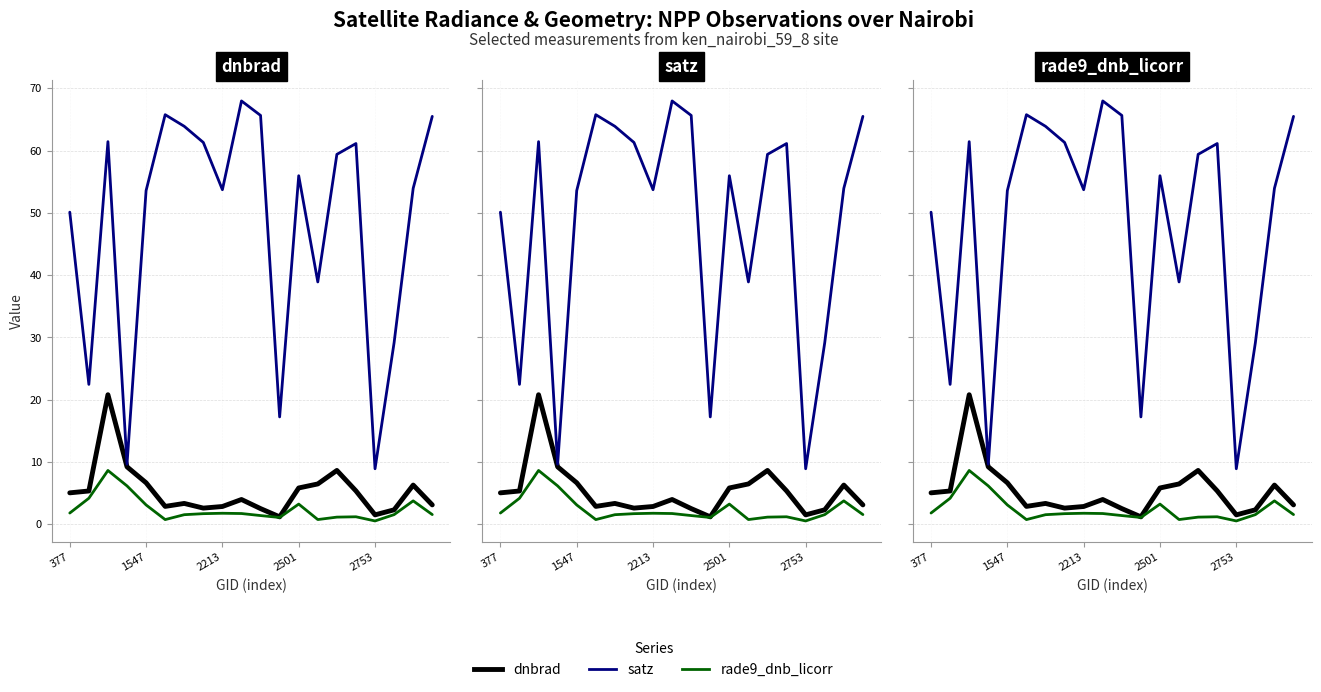

True or false: rade9_dnb_licorr has more than 1 interior local peaks.

True